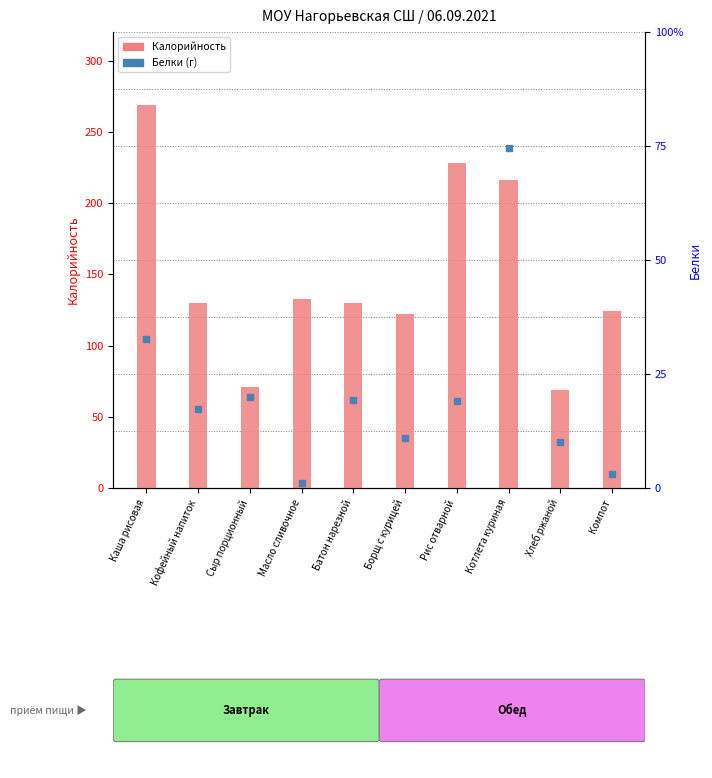

Which series has the largest Y range (max minus min)?

Калорийность